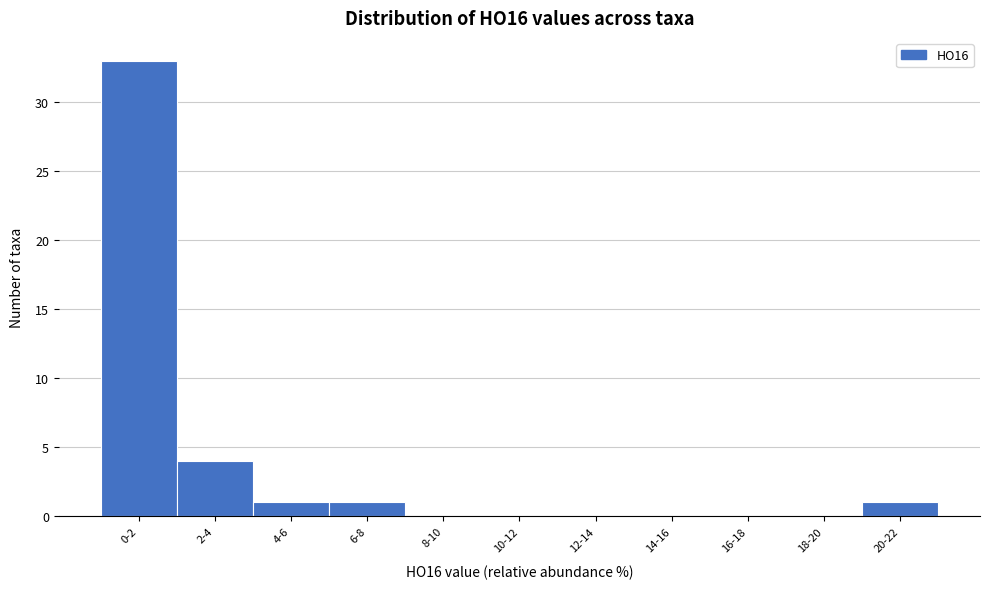

Reading right to left, list all the values displayed in this chart.

20-22=1	18-20=0	16-18=0	14-16=0	12-14=0	10-12=0	8-10=0	6-8=1	4-6=1	2-4=4	0-2=33